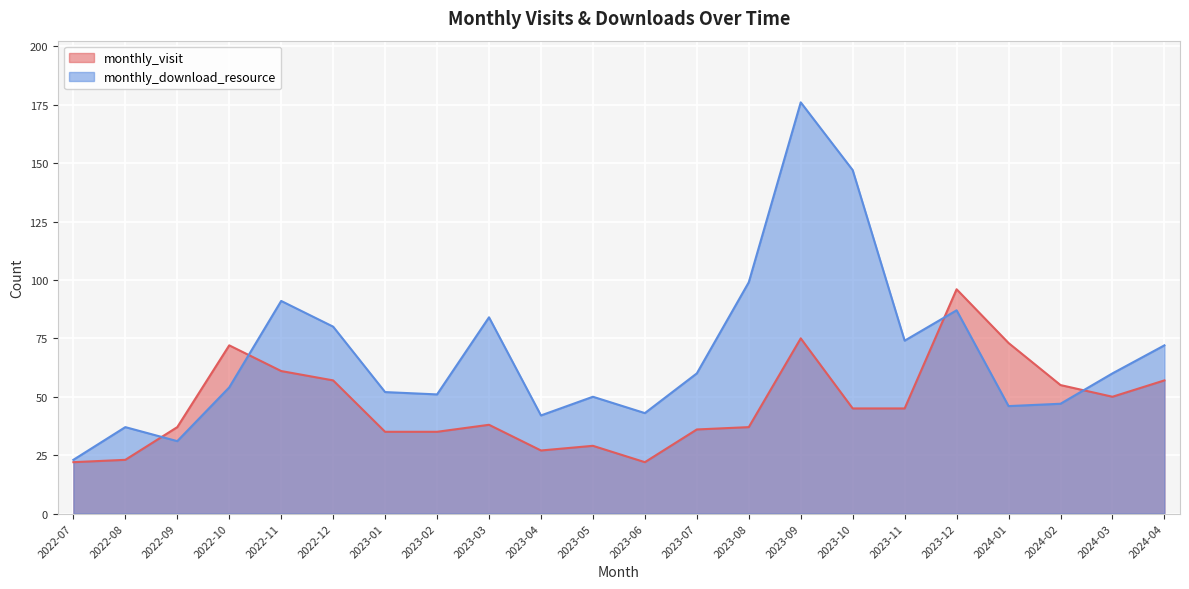

True or false: monthly_visit and monthly_download_resource cross at least once.

True